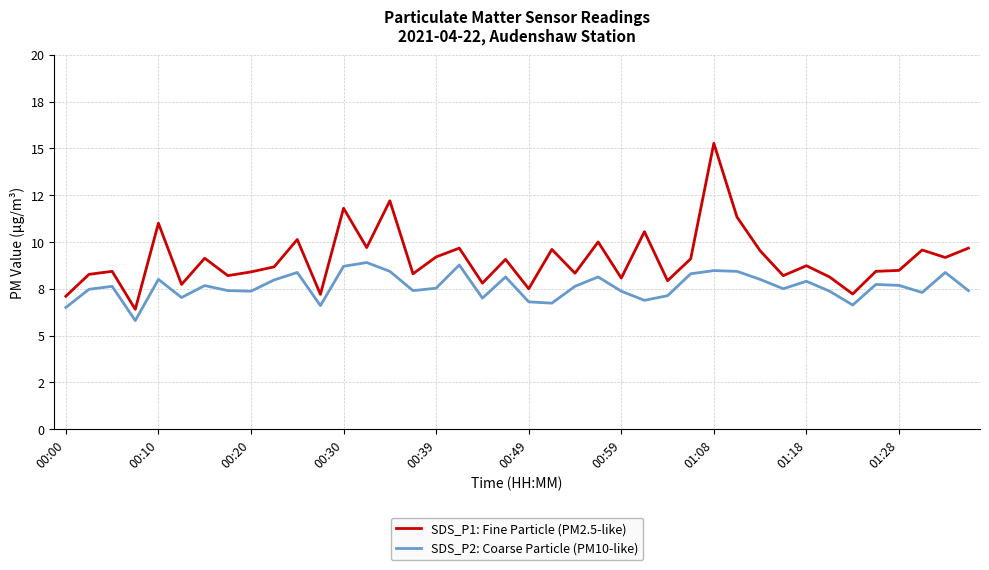

What is the average value of the SDS_P2: Coarse Particle (PM10-like) series?

7.6